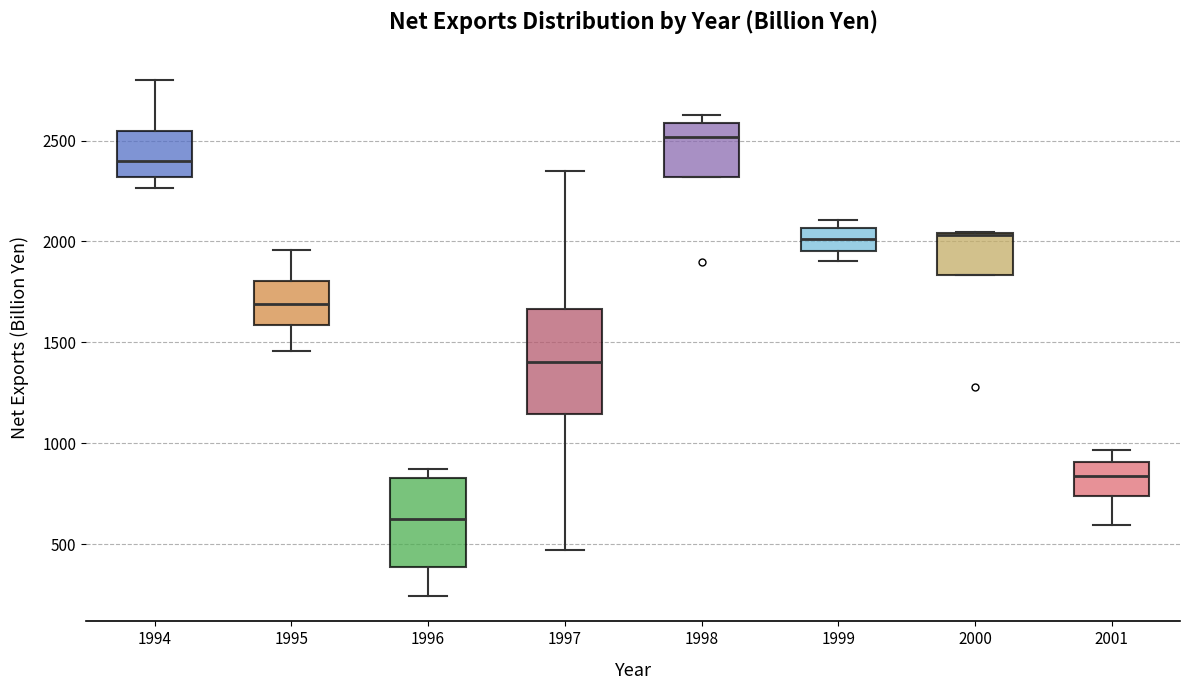

Reading left to right, read every box against the y-axis: the position of its median line, the range the box covers, and the ends of its whiskers. The values are not printed on the chart, so give them approximately, as read against the axis.

1994: median 2400, box 2300 to 2550, whiskers 2250 to 2800
1995: median 1700, box 1600 to 1800, whiskers 1450 to 1950
1996: median 600, box 400 to 850, whiskers 250 to 850 (just above the box's upper edge)
1997: median 1400, box 1150 to 1650, whiskers 450 to 2350
1998: median 2500, box 2300 to 2600, whiskers 2300 to 2650
1999: median 2000, box 1950 to 2050, whiskers 1900 to 2100
2000: median 2050, box 1850 to 2050, whiskers 1850 to 2050
2001: median 850, box 750 to 900, whiskers 600 to 950